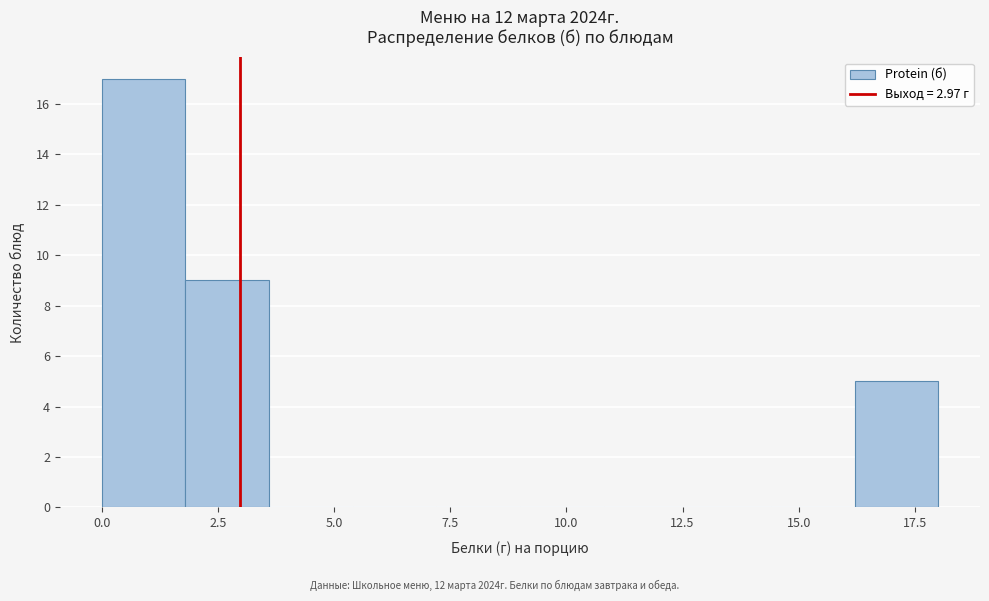

Read against the x-axis, roughly where is the centre of the tallest bar?

1.0